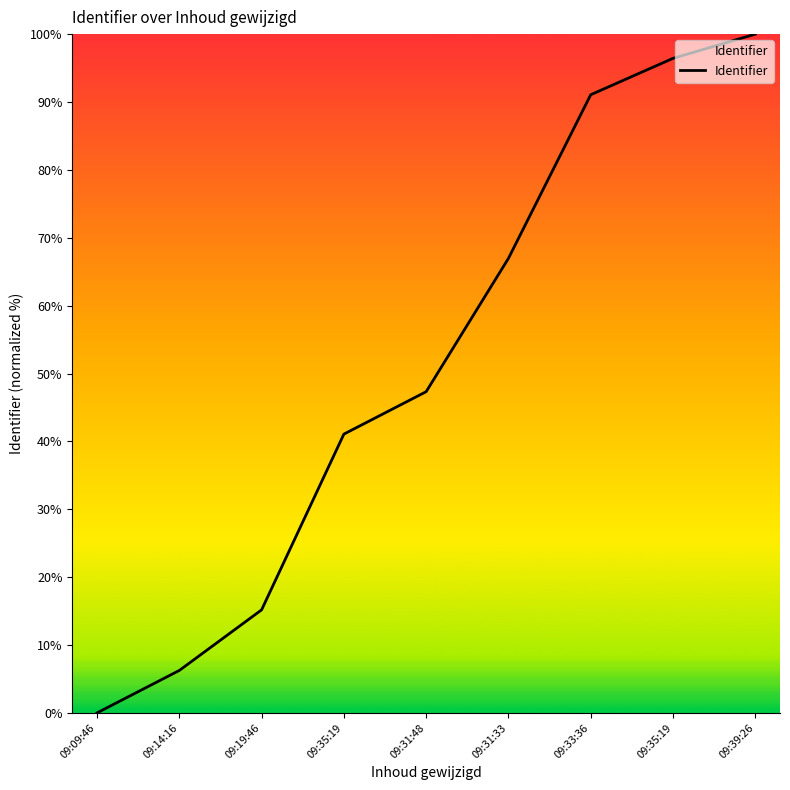

What is the change in value from 09:35:19 to 09:31:33?

+25.9